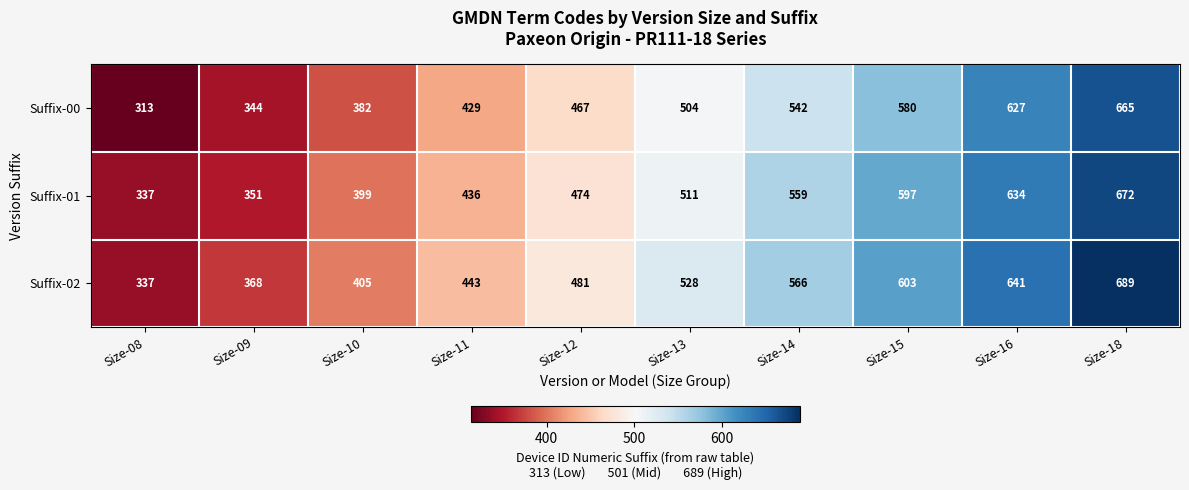

Reading left to right, transcribe all the data shown in this chart.

Suffix-00: Size-08=313	Size-09=344	Size-10=382	Size-11=429	Size-12=467	Size-13=504	Size-14=542	Size-15=580	Size-16=627	Size-18=665
Suffix-01: Size-08=337	Size-09=351	Size-10=399	Size-11=436	Size-12=474	Size-13=511	Size-14=559	Size-15=597	Size-16=634	Size-18=672
Suffix-02: Size-08=337	Size-09=368	Size-10=405	Size-11=443	Size-12=481	Size-13=528	Size-14=566	Size-15=603	Size-16=641	Size-18=689